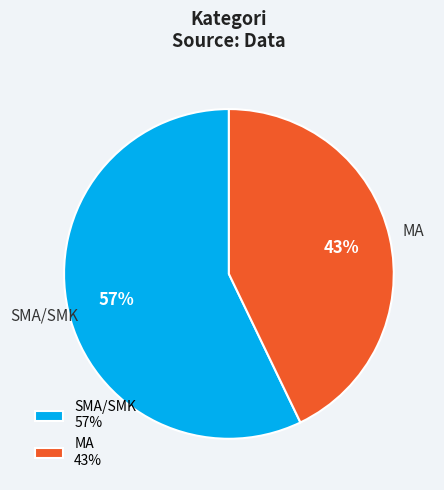

Is it true that SMA/SMK is 70% of the pie?

False